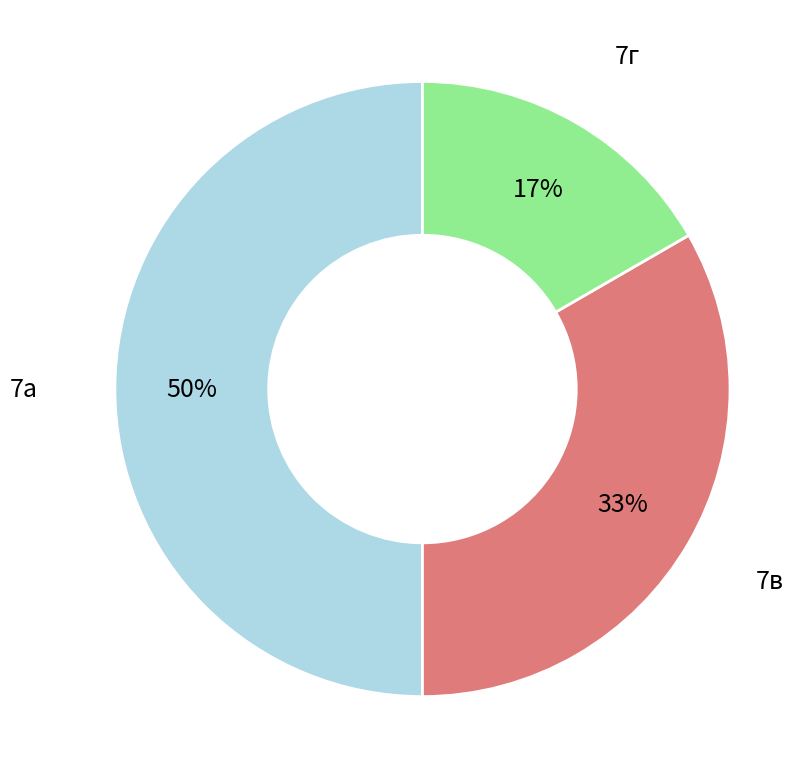

To the nearest percent, what is the difference between the largest and smallest slice percentages?

33%